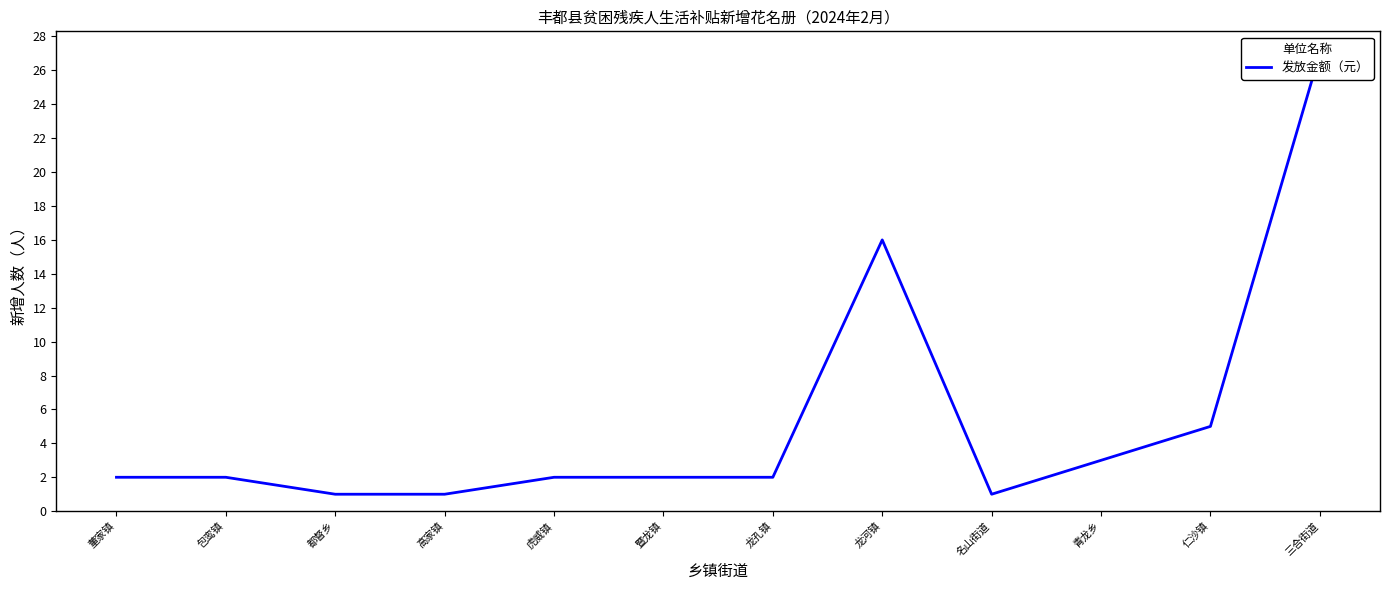

True or false: the data has more than 0 interior local peaks.

True